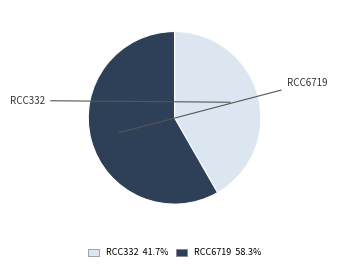

Rank the categories by value from highest to lowest.

RCC6719, RCC332